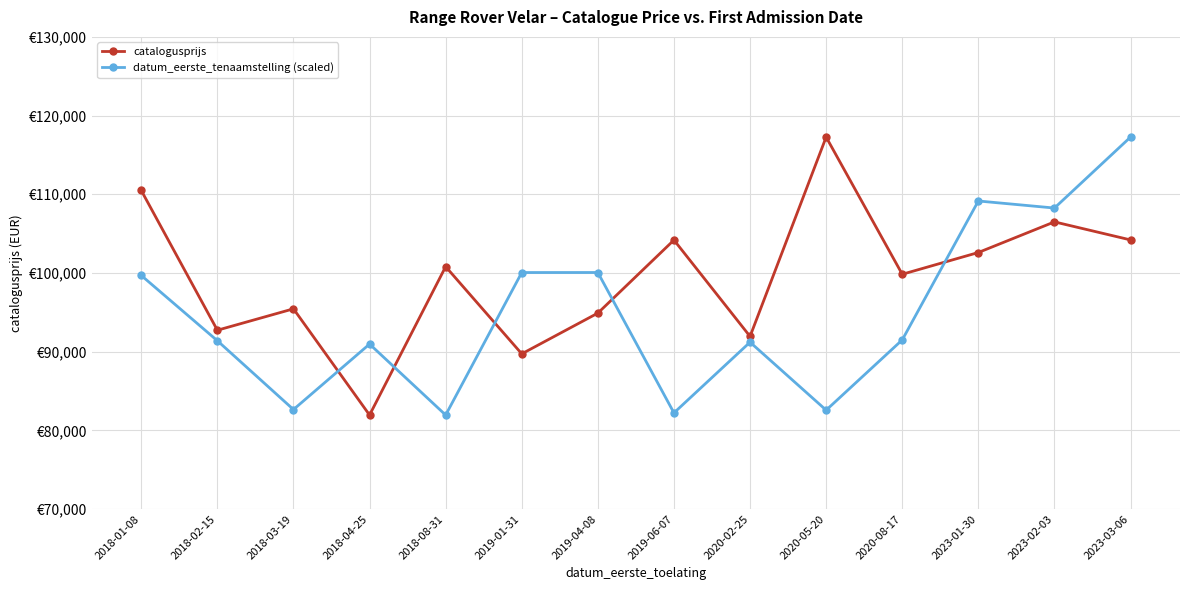

Where does the catalogusprijs series first go above 100802?

2018-01-08